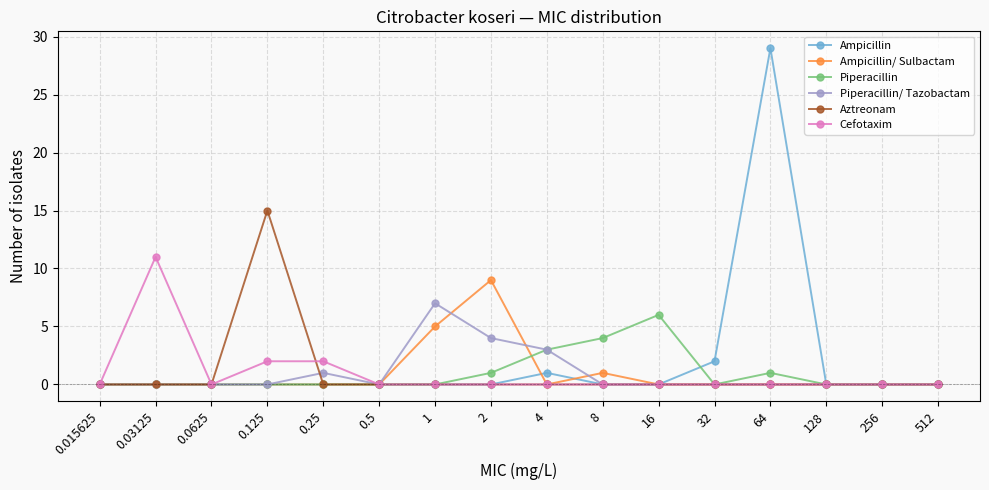

What is the sum of all Cefotaxim values?

15